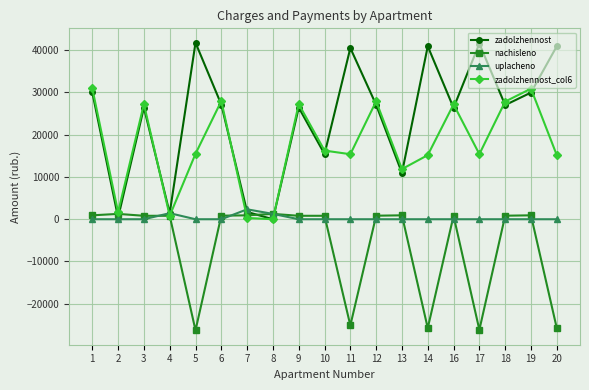

What is the value of the zadolzhennost_col6 point at the 4th from the left?

816.7